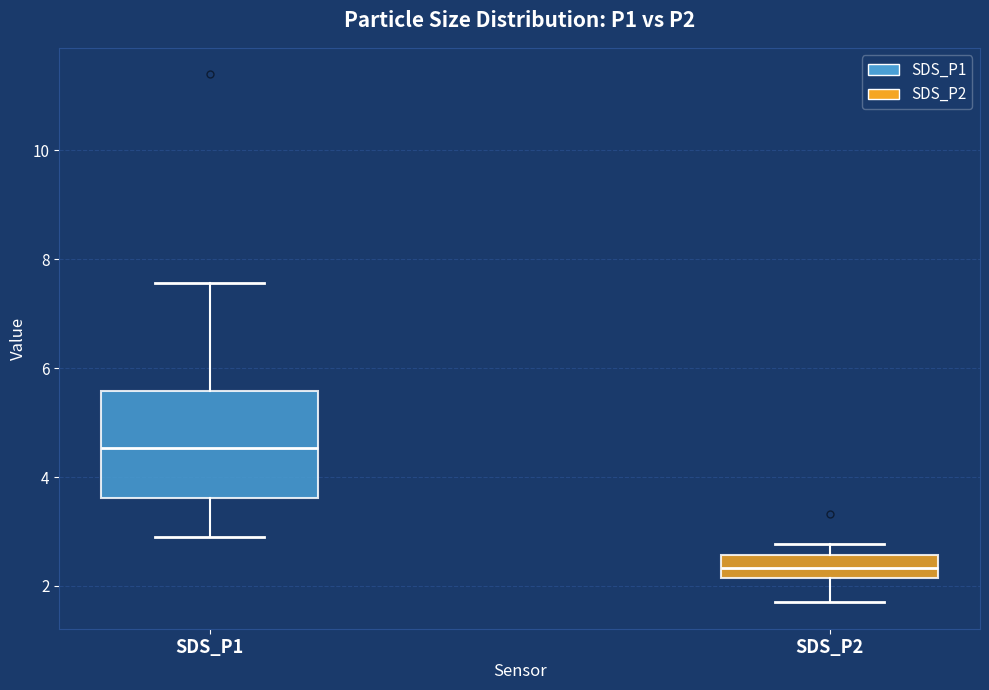

Reading left to right, read every box against the y-axis: the position of its median line, the range the box covers, and the ends of its whiskers. The values are not printed on the chart, so give them approximately, as read against the axis.

SDS_P1: median 4.6, box 3.6 to 5.6, whiskers 3.0 to 7.6
SDS_P2: median 2.4, box 2.2 to 2.6, whiskers 1.8 to 2.8